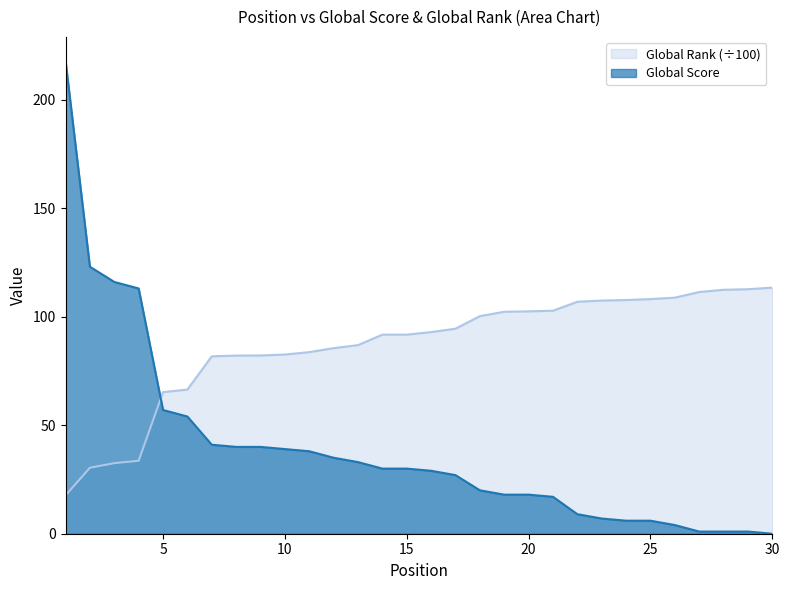

What value does the Global Rank (scaled) series have at 19?

102.2